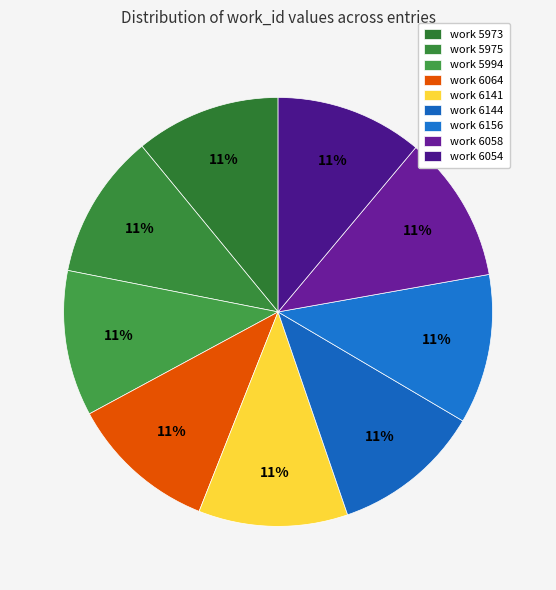

Which category has the biggest portion of the pie?

work 6156